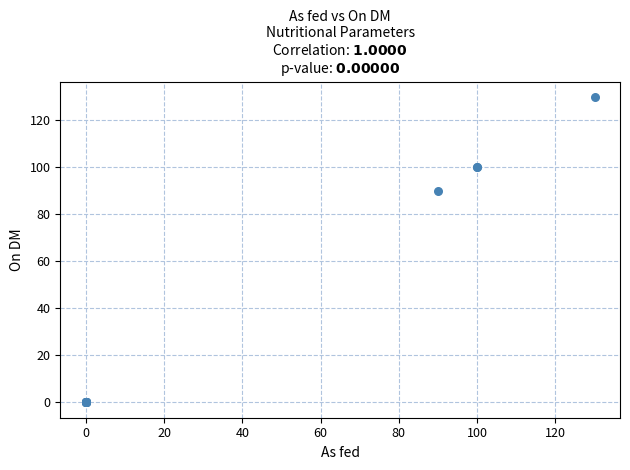

What Y value in the scatter plot is closest to 65?

90